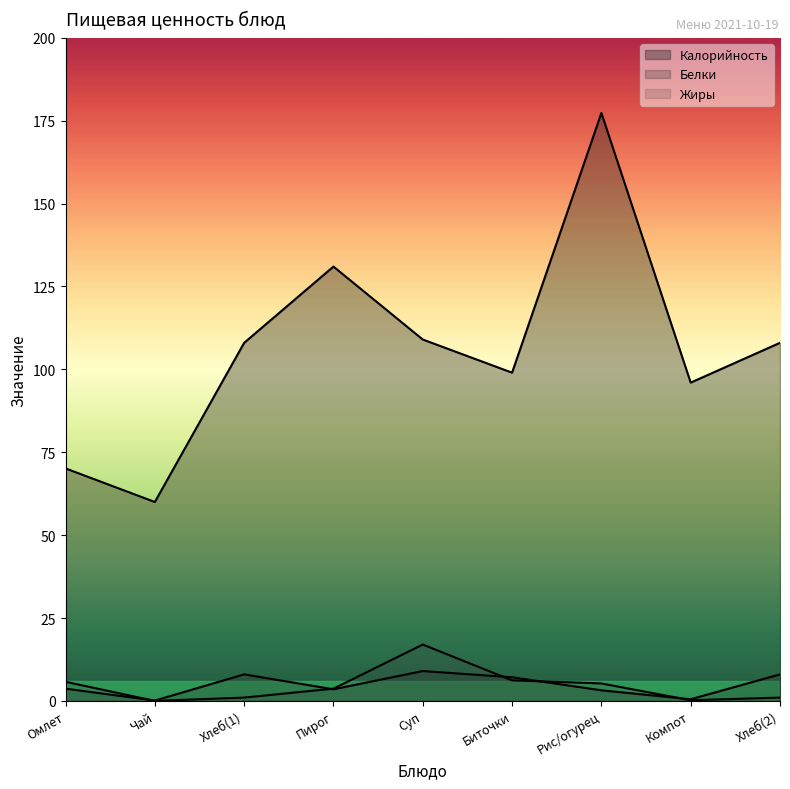

What is the average value of the Жиры series?

4.5